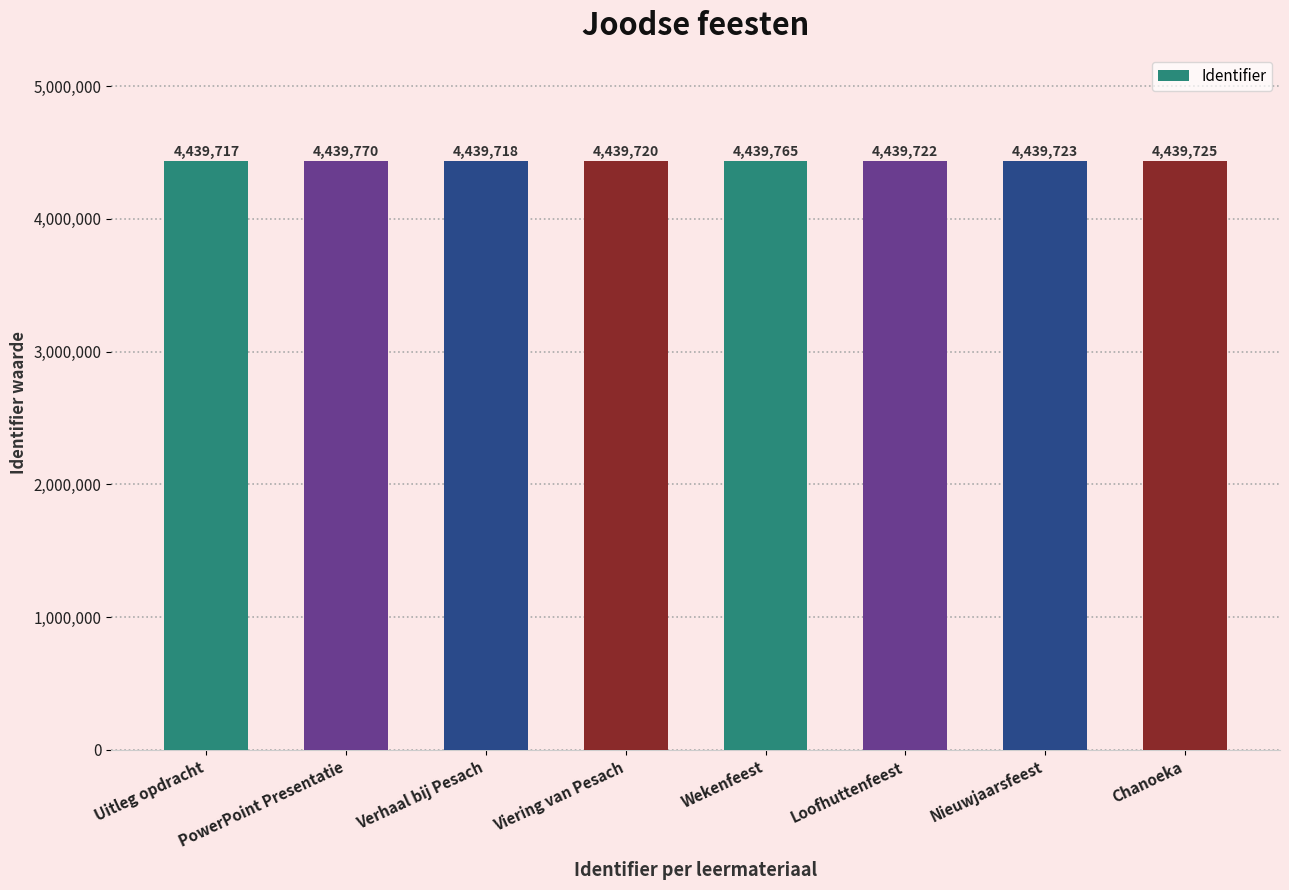

True or false: the data shows 7313858 at Wekenfeest.

False